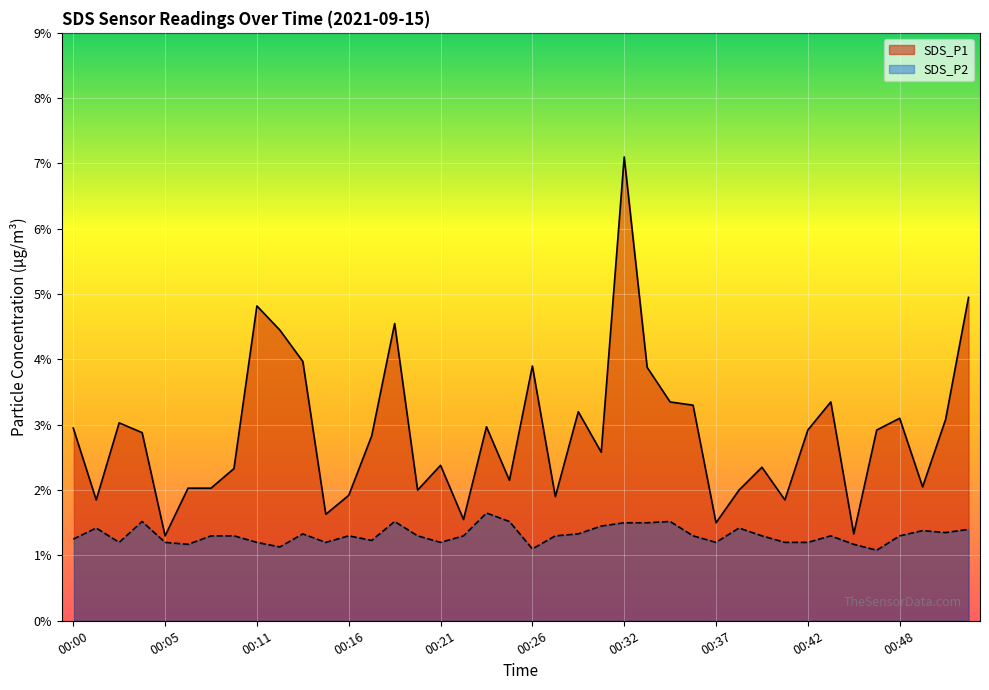

Reading right to left, list all the values displayed in this chart.

SDS_P1: 00:52=5.0	00:50=3.1	00:49=2.0	00:48=3.1	00:46=2.9	00:45=1.3	00:44=3.4	00:42=2.9	00:41=1.9	00:40=2.4	00:38=2.0	00:37=1.5	00:36=3.3	00:34=3.4	00:33=3.9	00:32=7.1	00:30=2.6	00:29=3.2	00:28=1.9	00:26=3.9	00:25=2.1	00:24=3.0	00:23=1.6	00:21=2.4	00:20=2.0	00:19=4.5	00:17=2.8	00:16=1.9	00:15=1.6	00:13=4.0	00:12=4.5	00:11=4.8	00:09=2.3	00:08=2.0	00:07=2.0	00:05=1.3	00:04=2.9	00:03=3.0	00:01=1.9	00:00=3.0
SDS_P2: 00:52=1.4	00:50=1.4	00:49=1.4	00:48=1.3	00:46=1.1	00:45=1.2	00:44=1.3	00:42=1.2	00:41=1.2	00:40=1.3	00:38=1.4	00:37=1.2	00:36=1.3	00:34=1.5	00:33=1.5	00:32=1.5	00:30=1.4	00:29=1.3	00:28=1.3	00:26=1.1	00:25=1.5	00:24=1.6	00:23=1.3	00:21=1.2	00:20=1.3	00:19=1.5	00:17=1.2	00:16=1.3	00:15=1.2	00:13=1.3	00:12=1.1	00:11=1.2	00:09=1.3	00:08=1.3	00:07=1.2	00:05=1.2	00:04=1.5	00:03=1.2	00:01=1.4	00:00=1.2